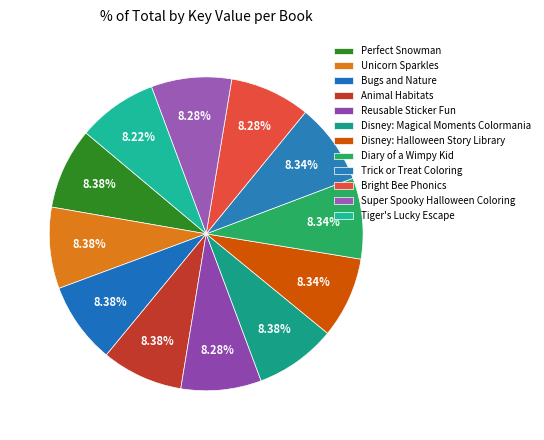

How many segments does this pie chart have?

12